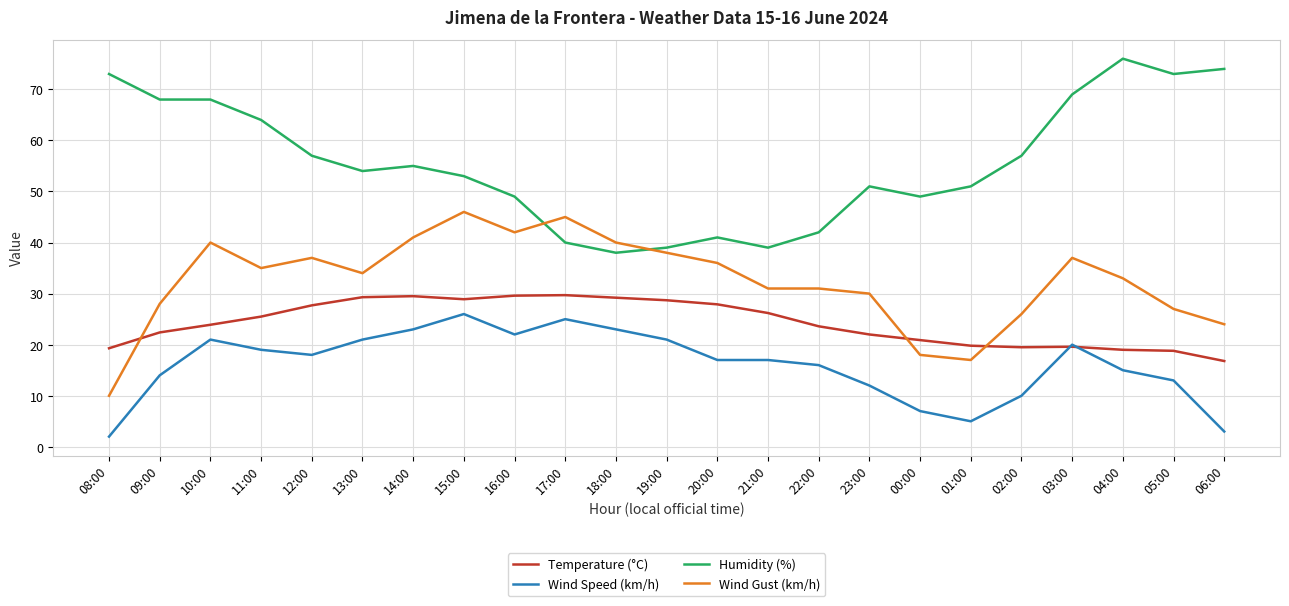

How many lines are shown in the chart?

4